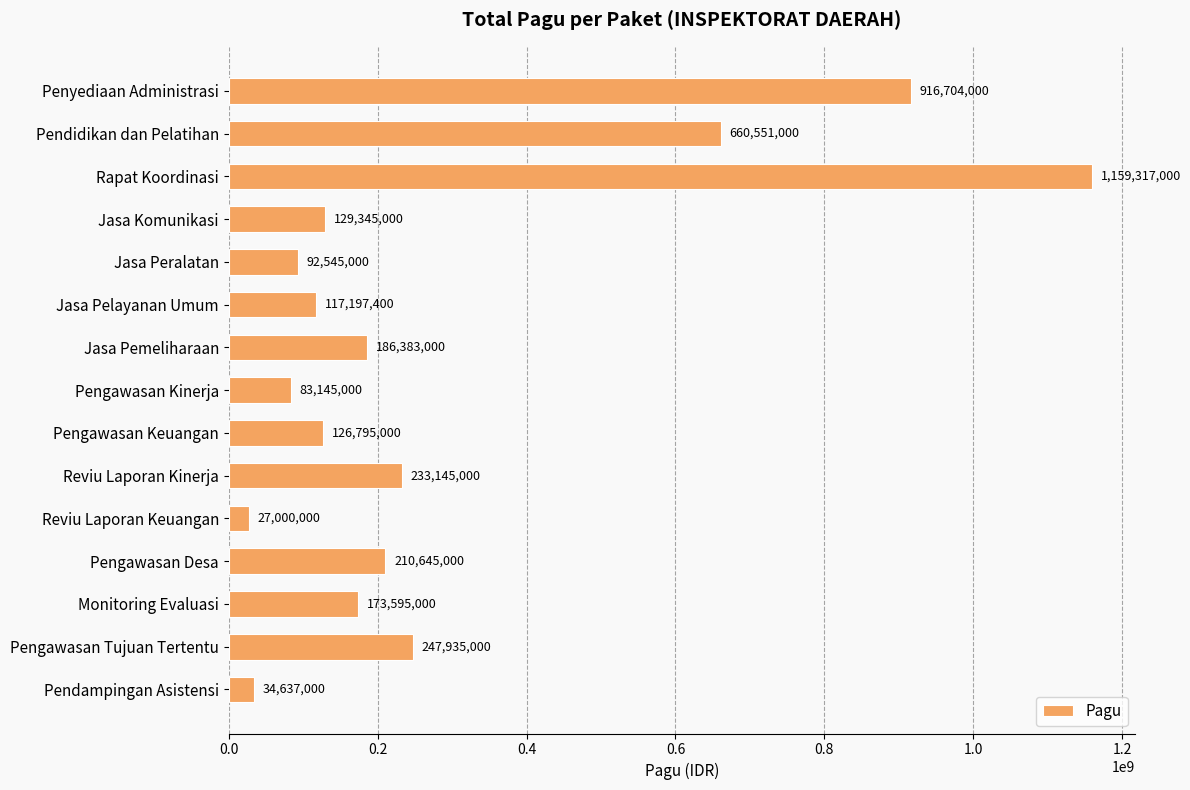

What is the maximum value shown in the chart?

1159317000